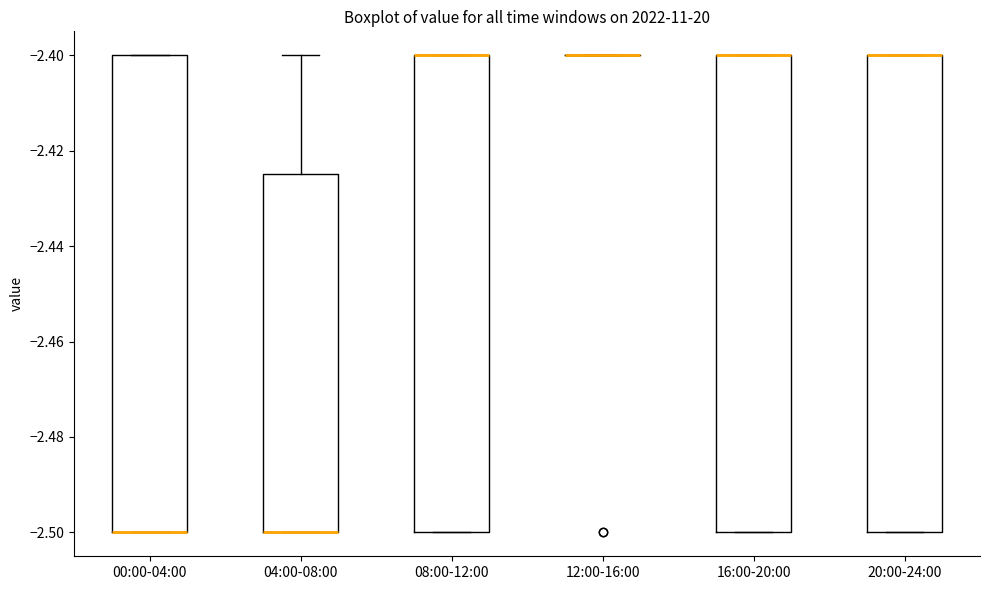

Reading left to right, read every box against the y-axis: the position of its median line, the range the box covers, and the ends of its whiskers. The values are not printed on the chart, so give them approximately, as read against the axis.

00:00-04:00: median -2.500 (drawn on the box's lower edge), box -2.500 to -2.400, whiskers -2.500 to -2.400
04:00-08:00: median -2.500 (drawn on the box's lower edge), box -2.500 to -2.424, whiskers -2.500 to -2.400
08:00-12:00: median -2.400 (drawn on the box's upper edge), box -2.500 to -2.400, whiskers -2.500 to -2.400
12:00-16:00: box collapsed to a line at -2.400, whiskers -2.400 to -2.400
16:00-20:00: median -2.400 (drawn on the box's upper edge), box -2.500 to -2.400, whiskers -2.500 to -2.400
20:00-24:00: median -2.400 (drawn on the box's upper edge), box -2.500 to -2.400, whiskers -2.500 to -2.400